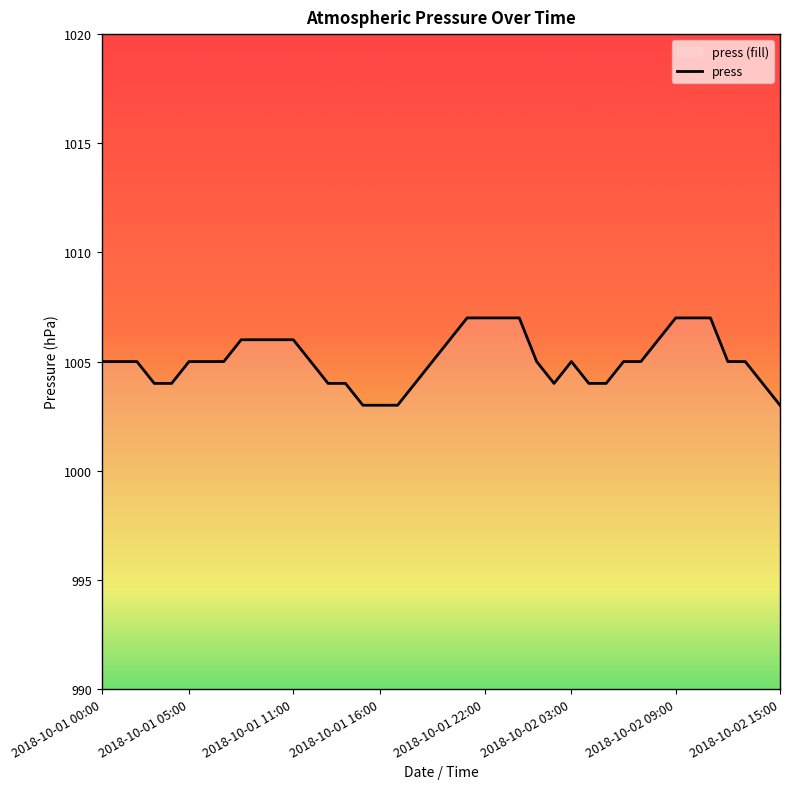

List the labels in order of value, smallest first.

2018-10-01 15:00, 2018-10-01 16:00, 2018-10-01 17:00, 2018-10-02 15:00, 2018-10-01 03:00, 2018-10-01 04:00, 2018-10-01 13:00, 2018-10-01 14:00, 2018-10-01 18:00, 2018-10-02 02:00, 2018-10-02 04:00, 2018-10-02 05:00, 2018-10-02 14:00, 2018-10-01 00:00, 2018-10-01 01:00, 2018-10-01 02:00, 2018-10-01 05:00, 2018-10-01 06:00, 2018-10-01 07:00, 2018-10-01 12:00, 2018-10-01 19:00, 2018-10-02 01:00, 2018-10-02 03:00, 2018-10-02 06:00, 2018-10-02 07:00, 2018-10-02 12:00, 2018-10-02 13:00, 2018-10-01 08:00, 2018-10-01 09:00, 2018-10-01 10:00, 2018-10-01 11:00, 2018-10-01 20:00, 2018-10-02 08:00, 2018-10-01 21:00, 2018-10-01 22:00, 2018-10-01 23:00, 2018-10-02 00:00, 2018-10-02 09:00, 2018-10-02 10:00, 2018-10-02 11:00